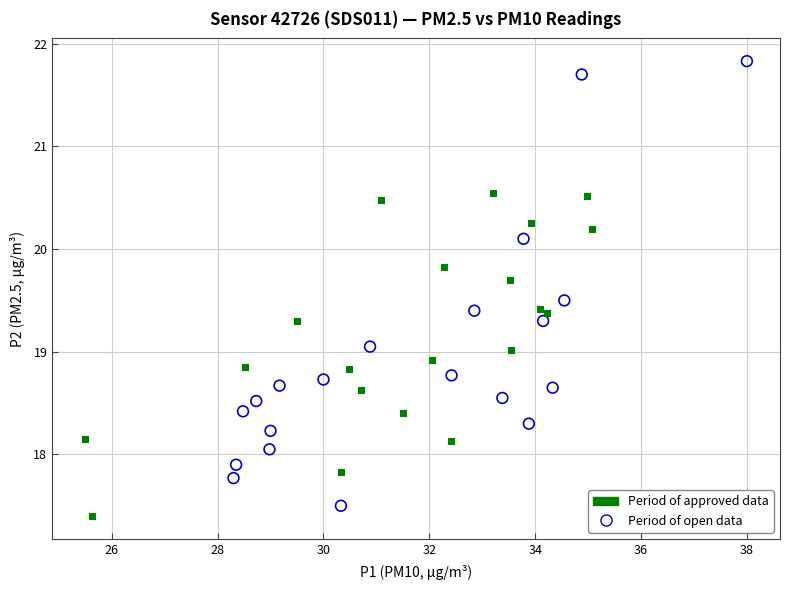

Which series has the largest Y range (max minus min)?

Period of open data